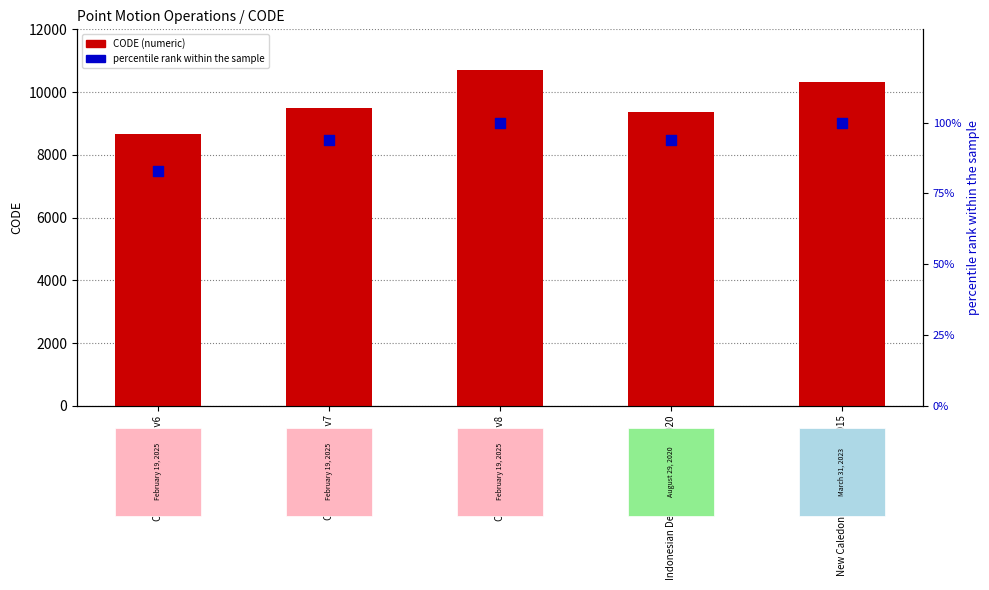

Which series has the widest spread of Y values?

CODE